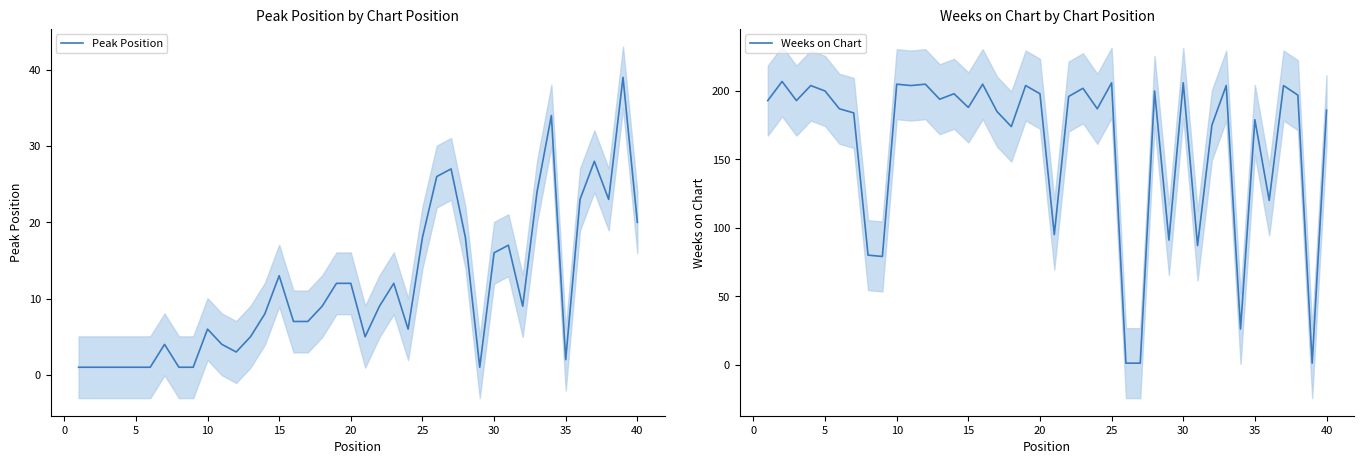

The value of Peak Position at 25 is 25. True or false?

False